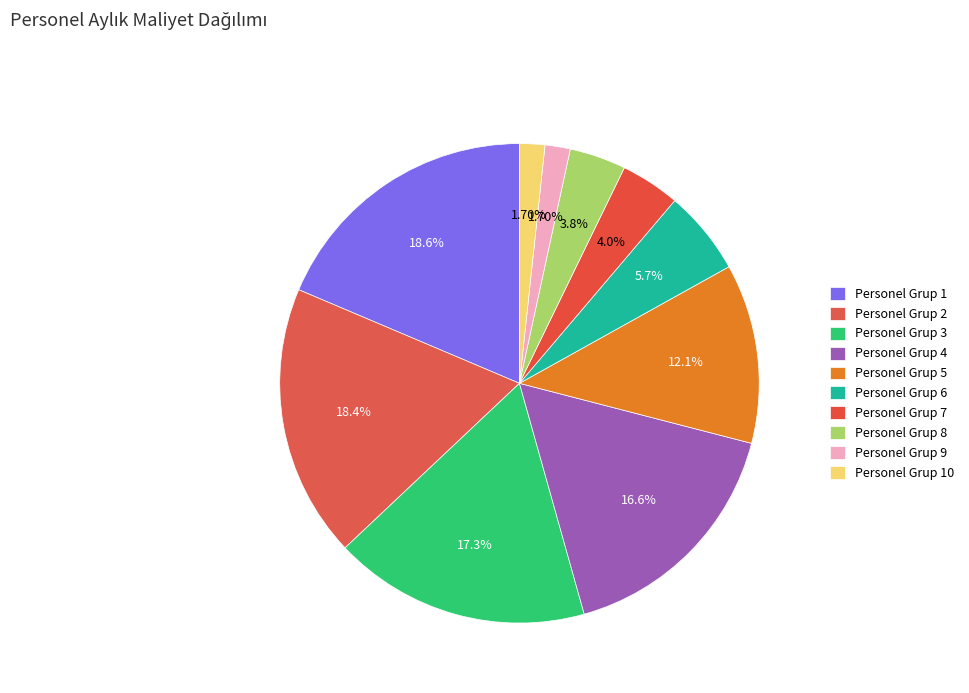

Count the number of slices in the pie.

10